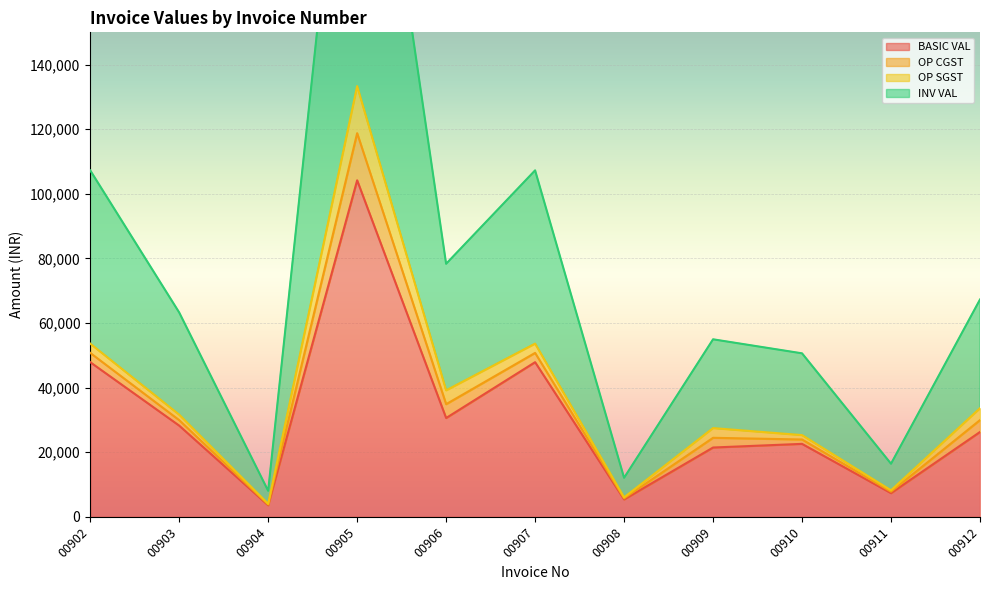

What is the minimum value for BASIC VAL?

3600.0